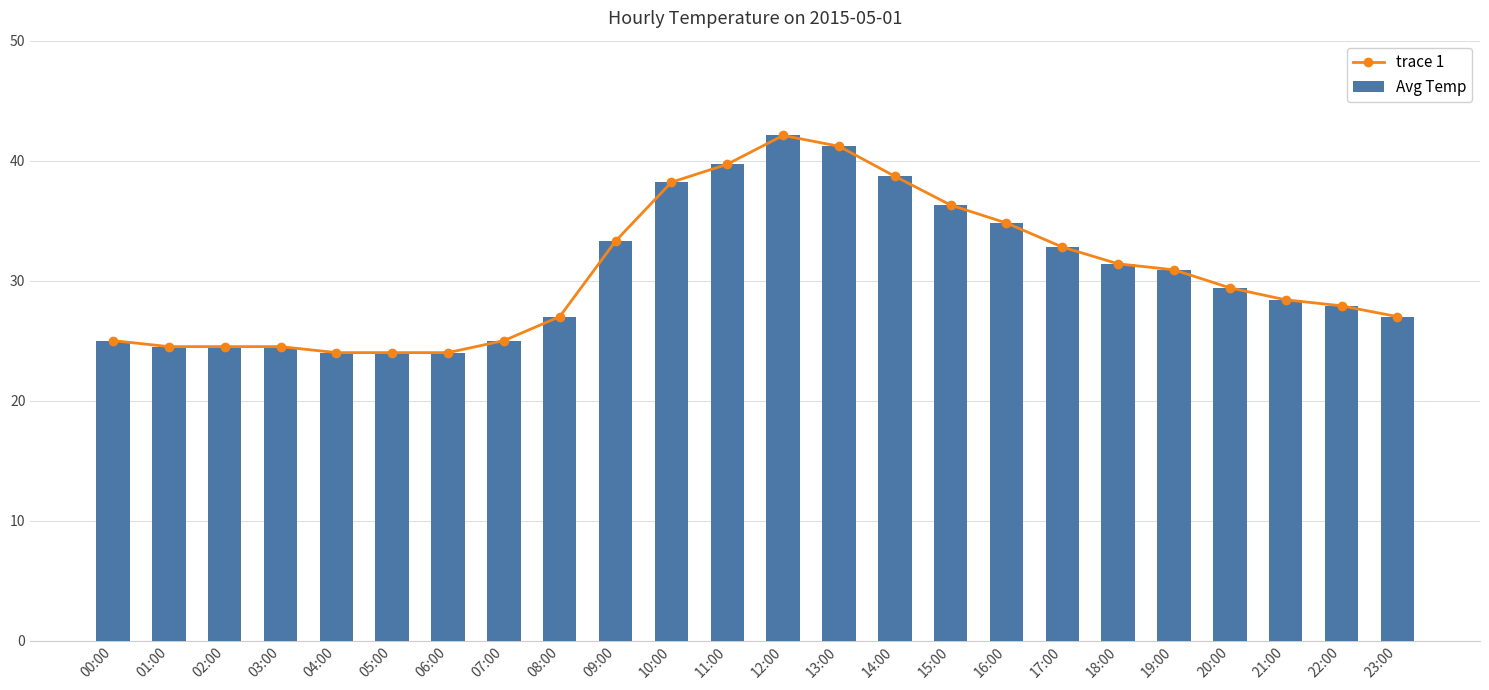

How many series are shown in this chart?

2